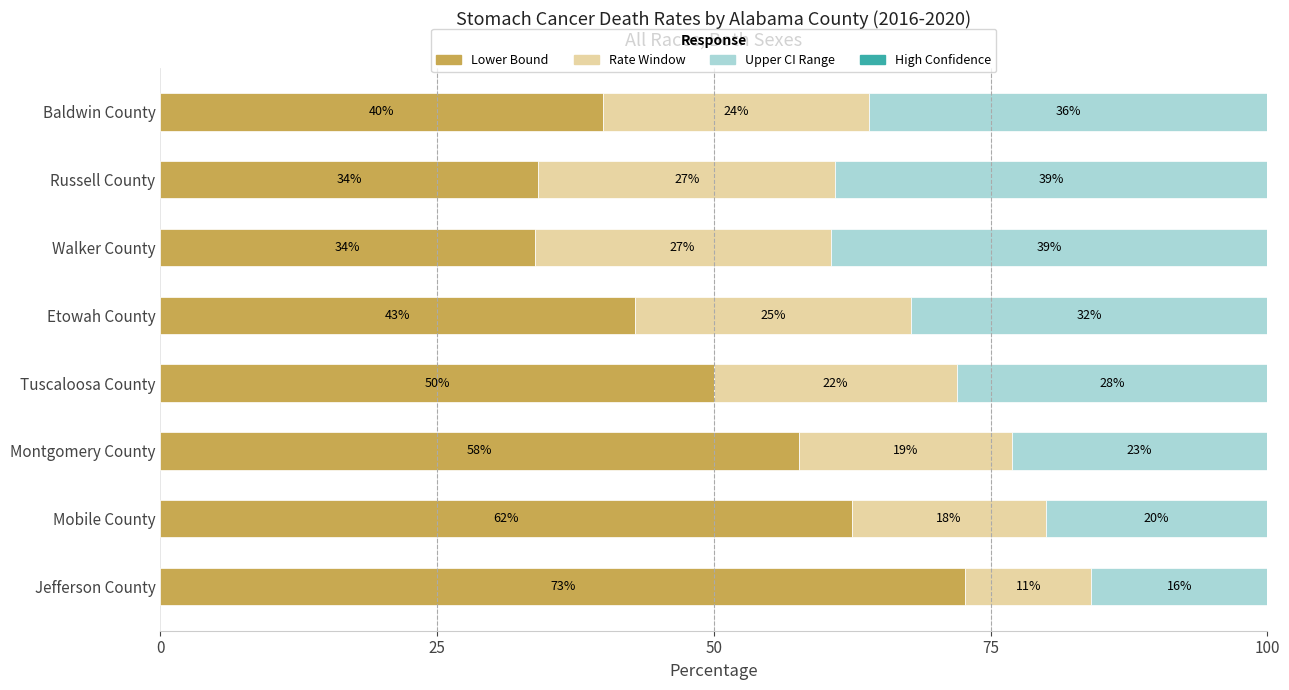

Where is Lower Bound nearest to the value 53?

Tuscaloosa County